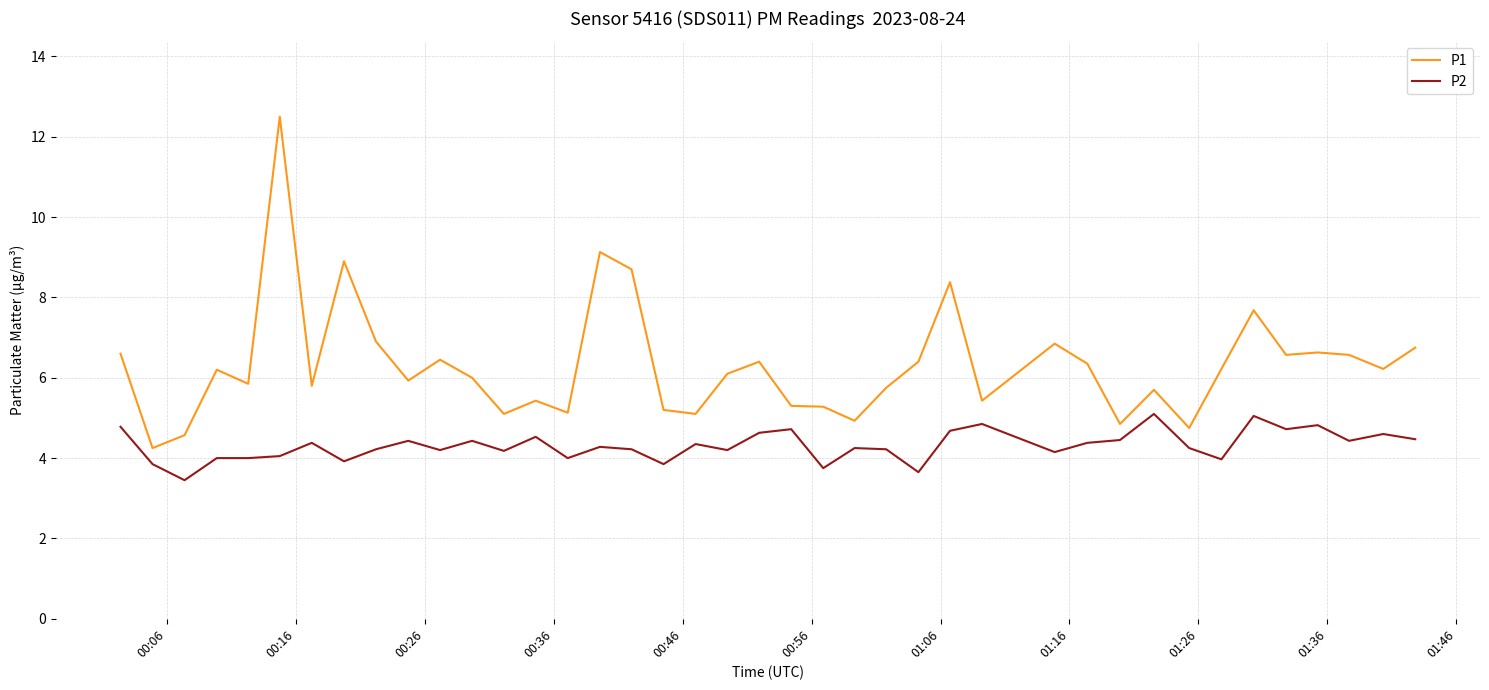

Rank the series by their maximum value, from highest to lowest.

P1, P2